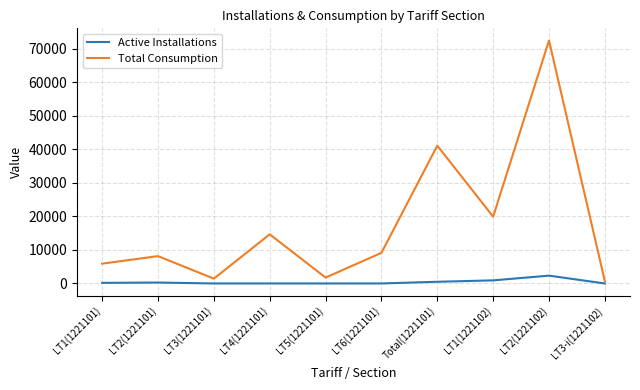

Is the value of Active Installations at LT3(1221101) greater than the value of Total Consumption at LT1(1221101)?

No